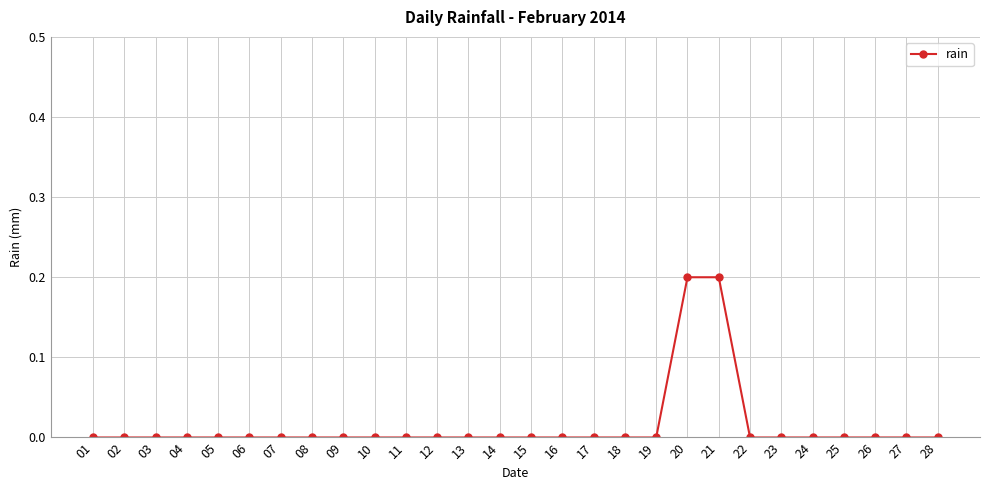

What is the sum of all values?

0.4